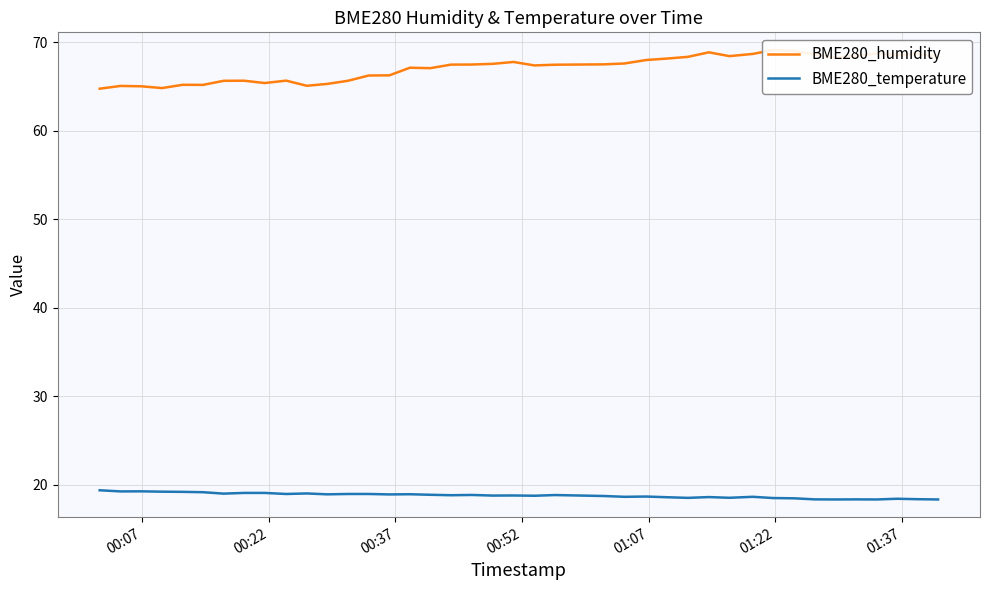

What is the maximum value for BME280_temperature?

19.4